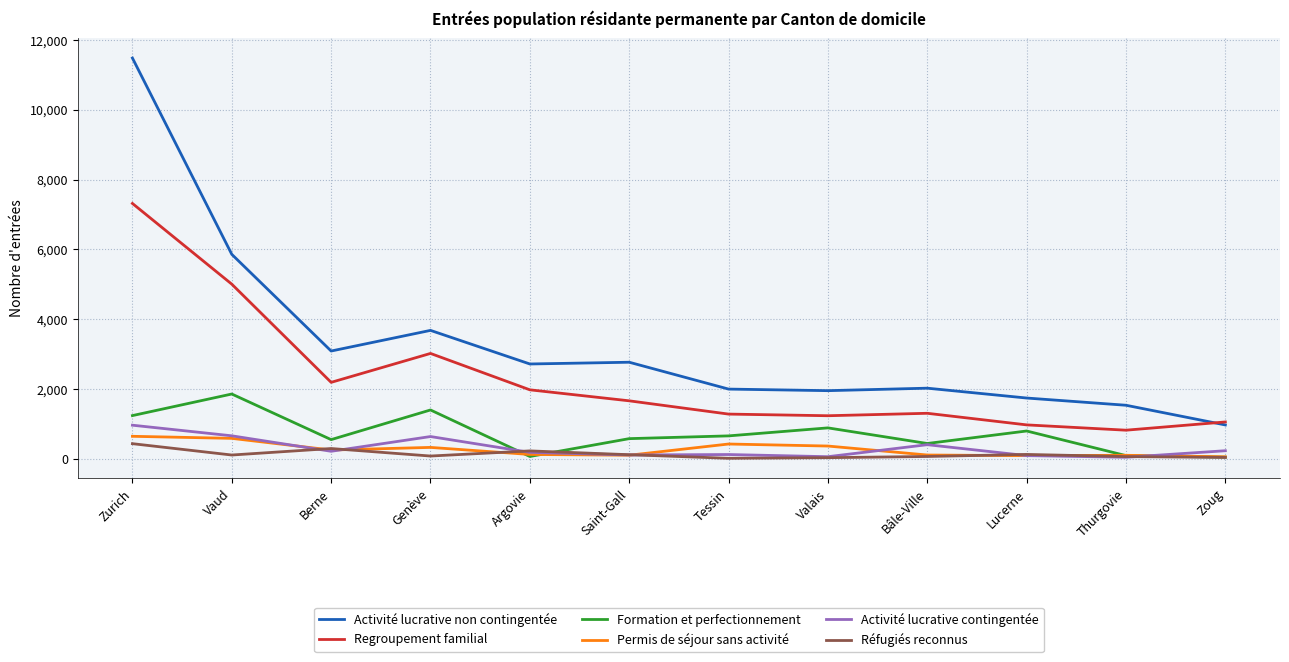

The Formation et perfectionnement series shows 889 at Valais. True or false?

True